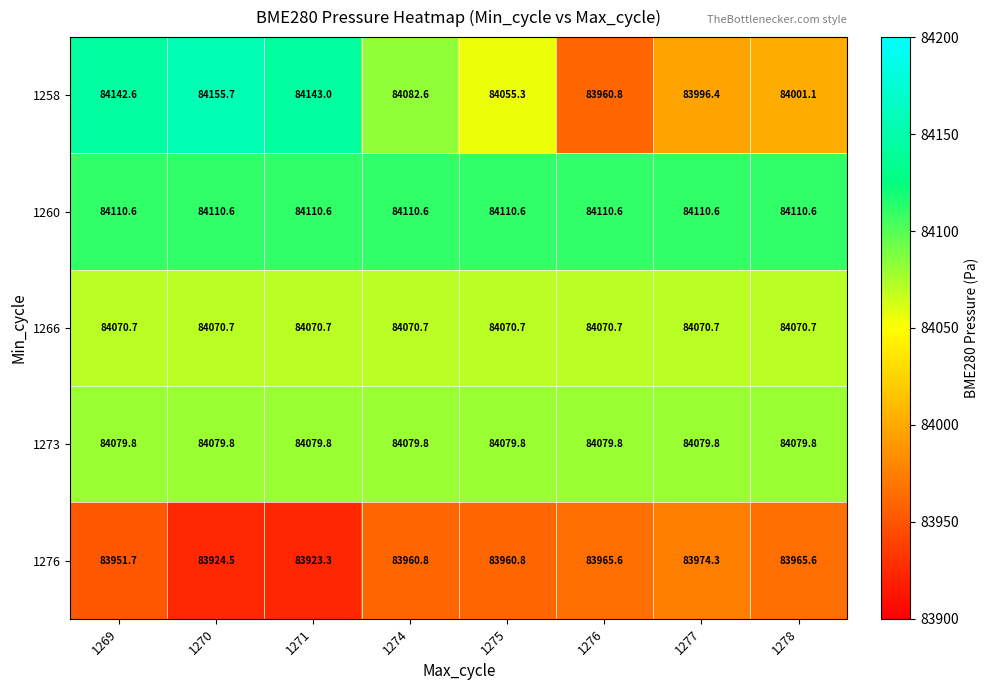

The value of 1273 at 1277 is 51956.6. True or false?

False